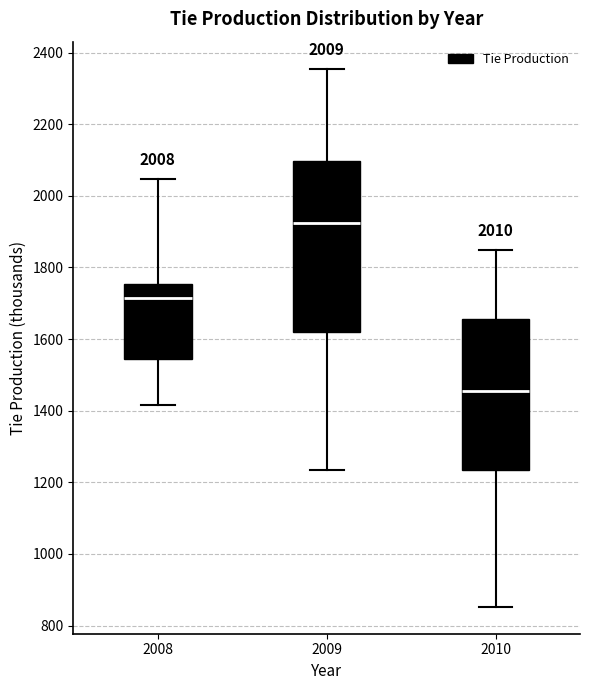

Which box is the tallest, from its lower edge to its upper edge?

2009